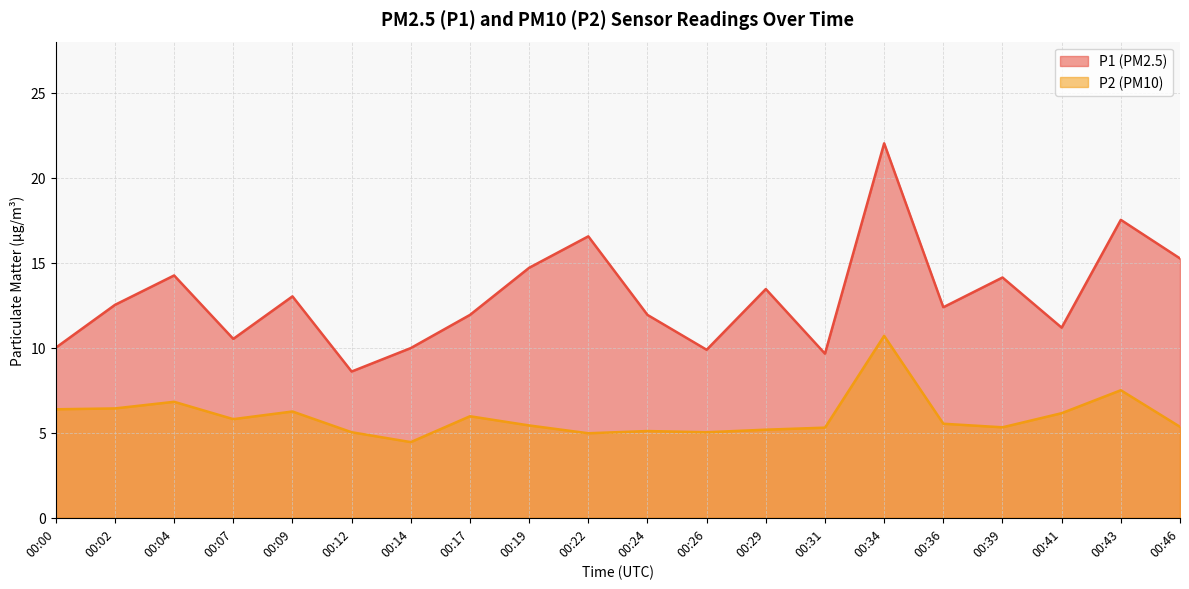

The P1 series shows 4.4 at 00:24. True or false?

False